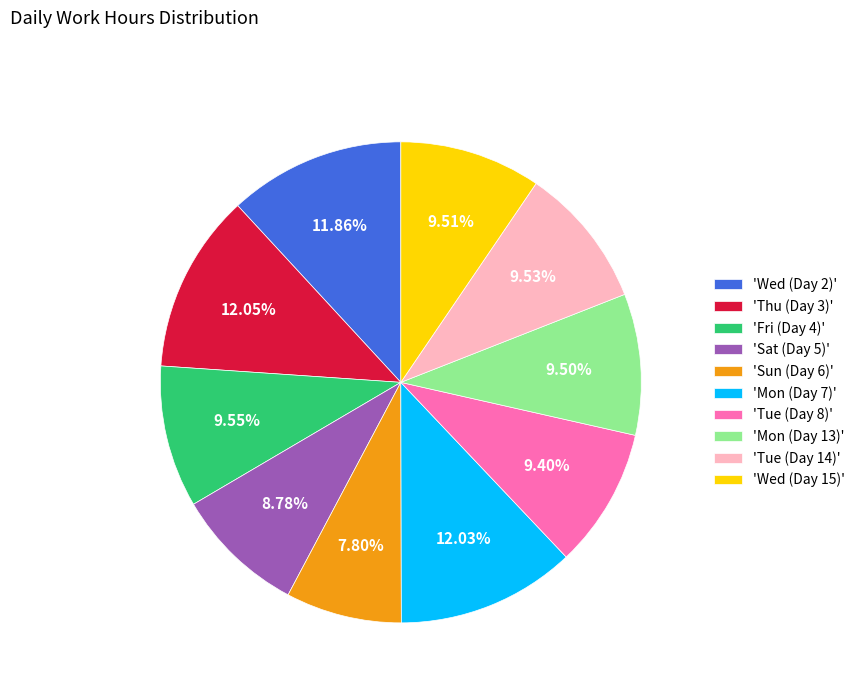

Which has a higher value, 'Sun (Day 6)' or 'Thu (Day 3)'?

'Thu (Day 3)'